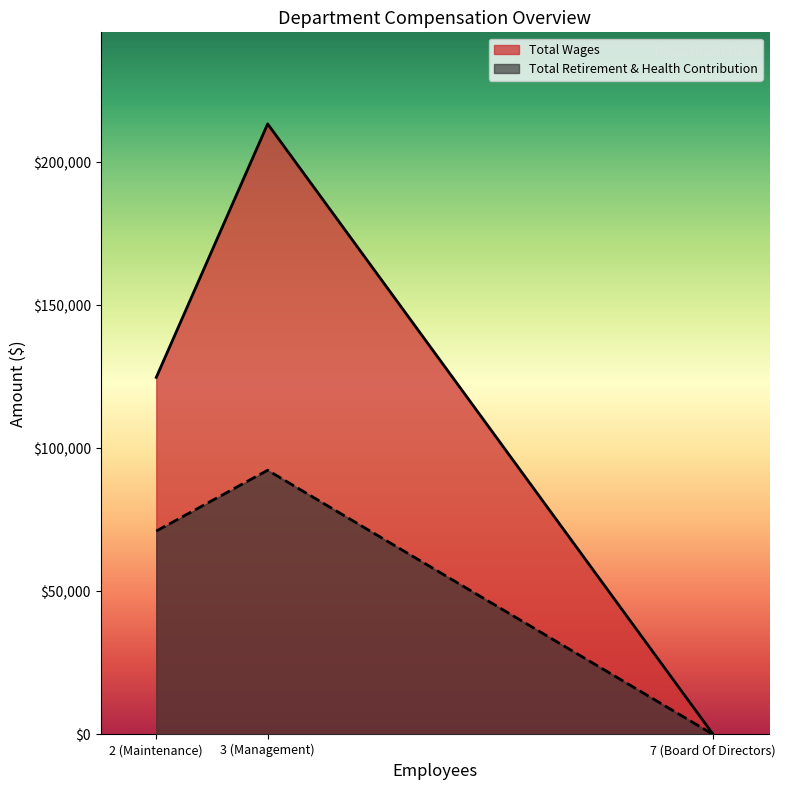

What is the highest value of the Total Retirement & Health Contribution series?

92387